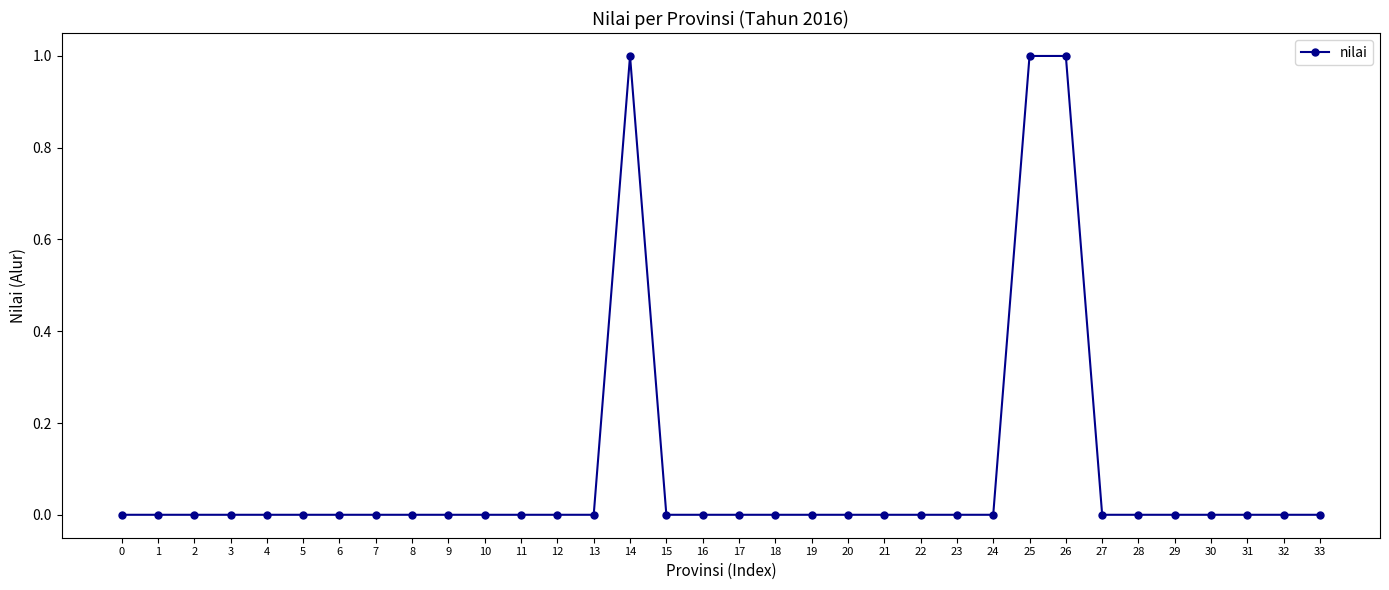

What is the change in value from 4 to 14?

+1